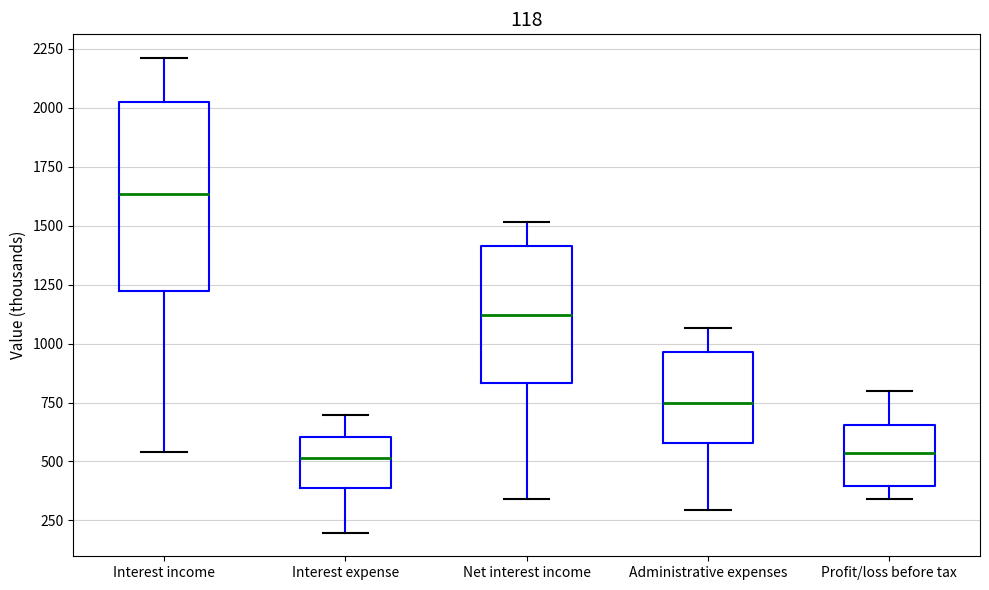

Comparing the boxes themselves (not the whiskers), which one is the tallest?

Interest income